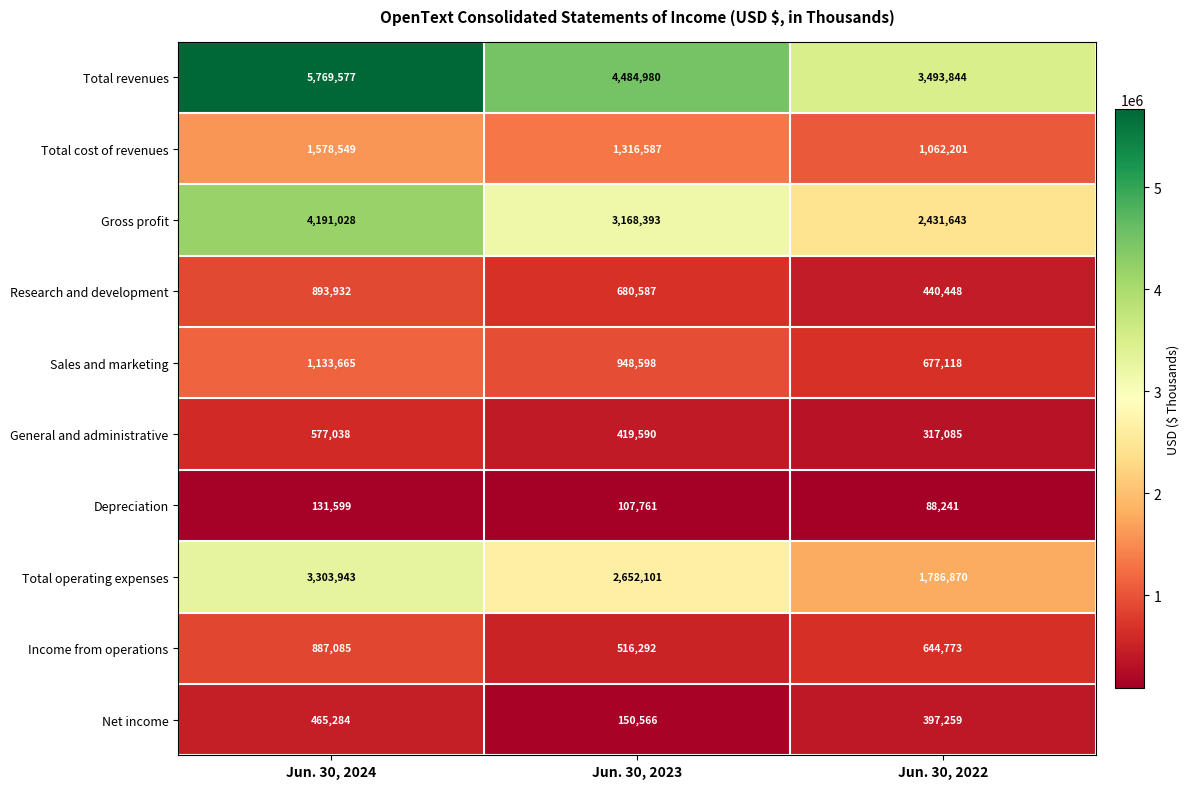

The Total cost of revenues series shows 1578549 at Jun. 30, 2024. True or false?

True